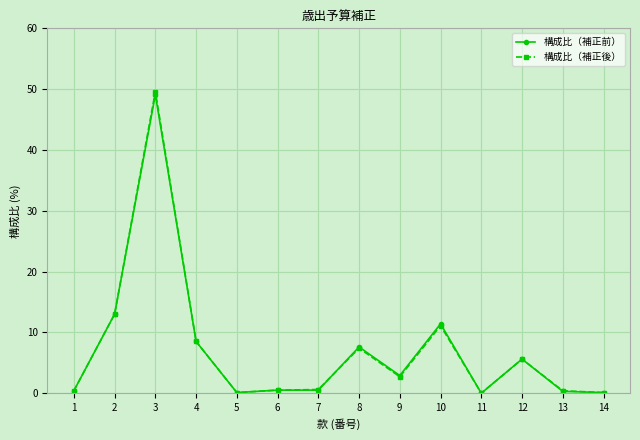

How many values in the 構成比（補正後） series exceed 2?

7